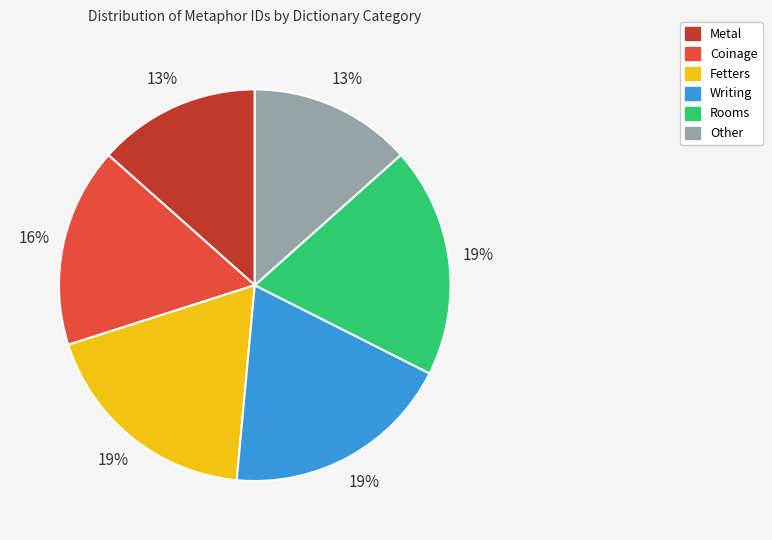

How many segments does this pie chart have?

6